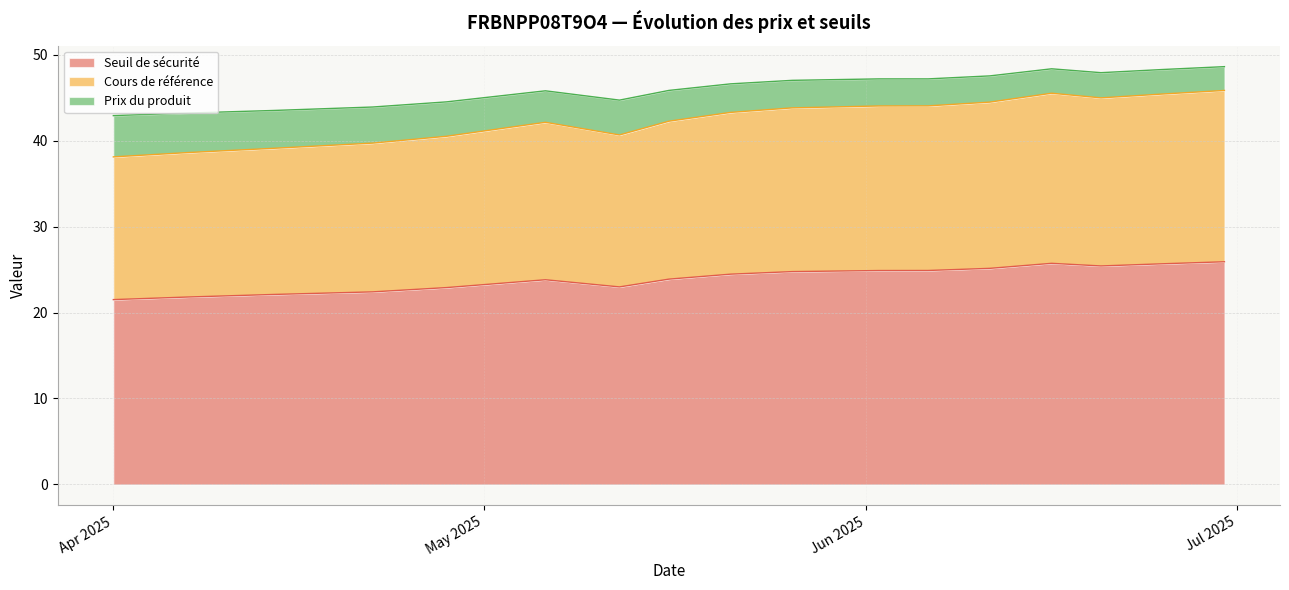

What is the difference between the maximum and minimum values in the Seuil de sécurité series?

4.4